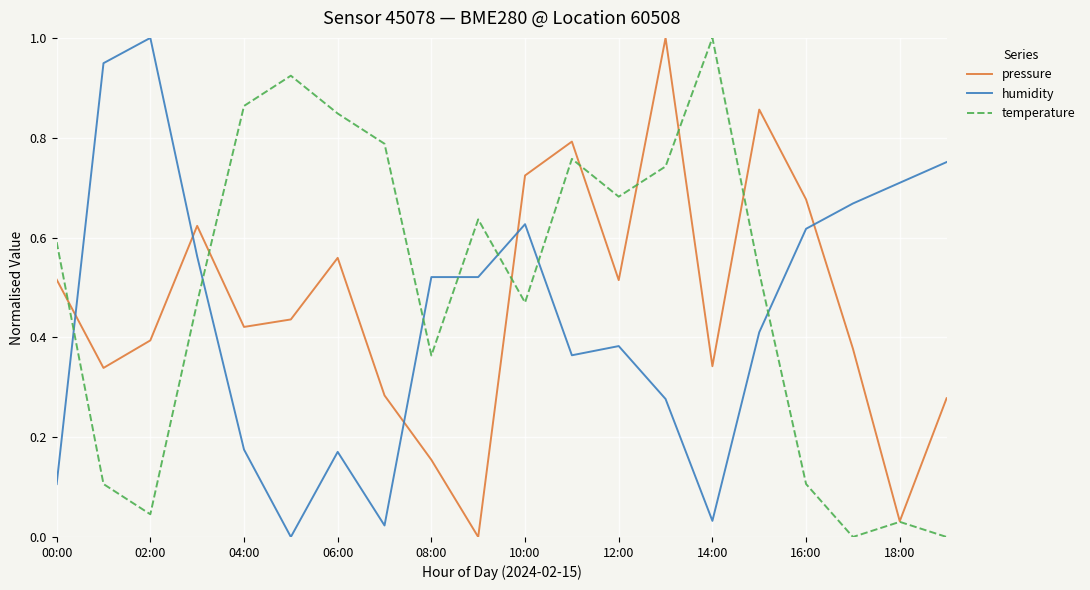

True or false: pressure and humidity cross at least once.

True